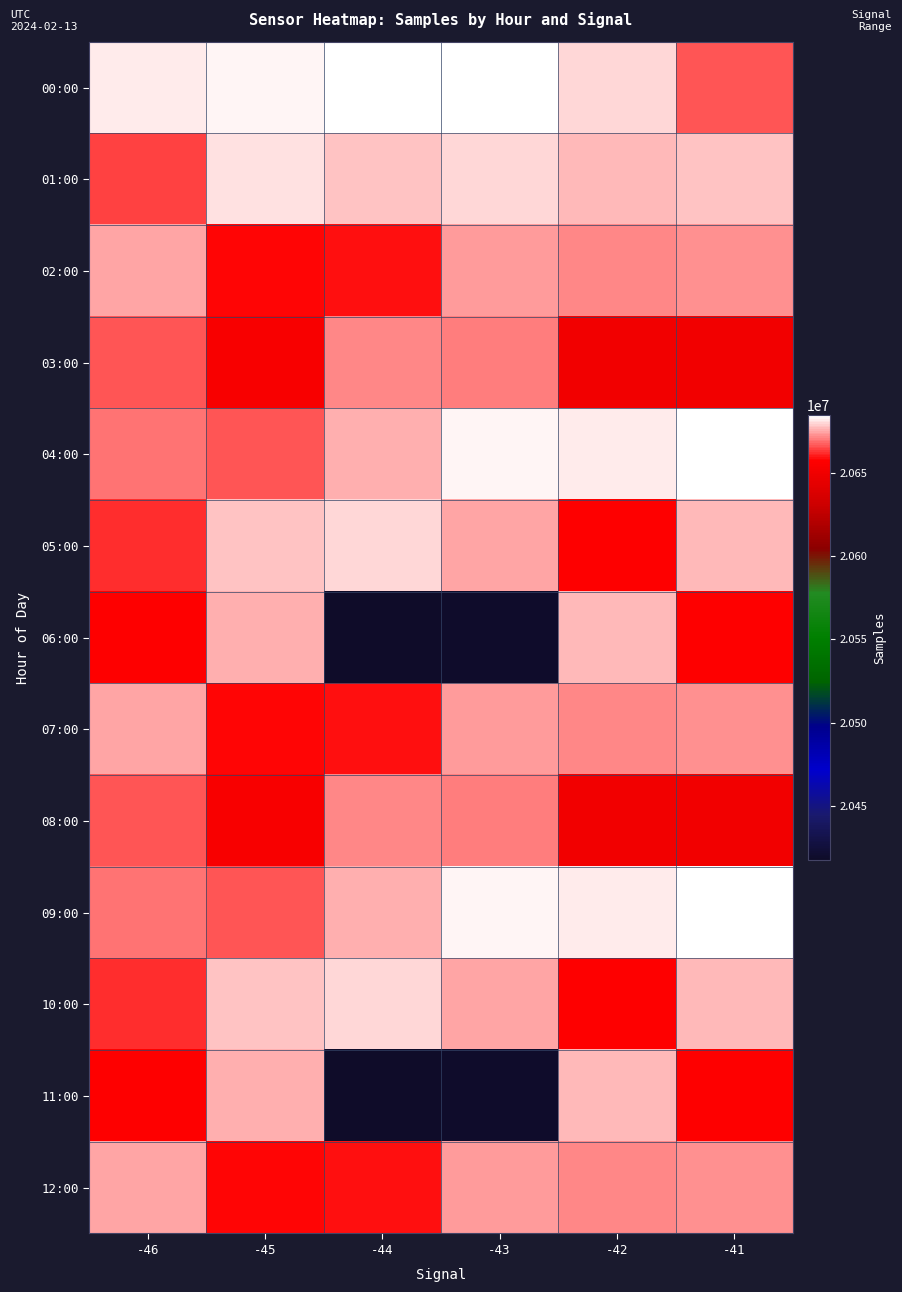

What is the minimum value shown in the chart?

20417781